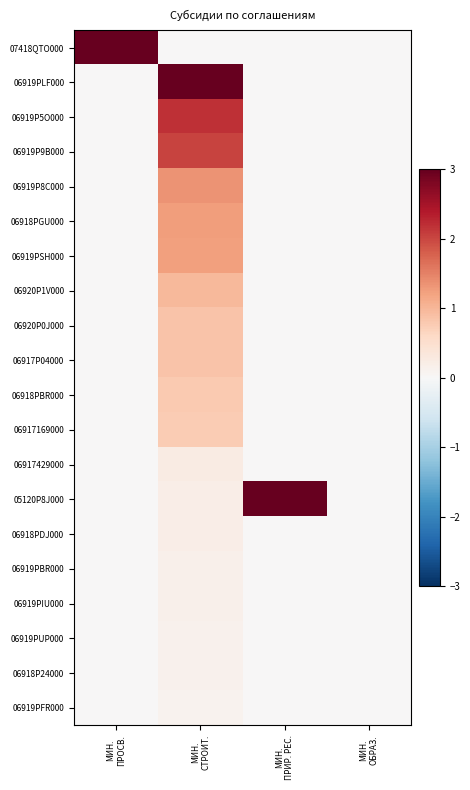

List the series in order of their peak value, lowest first.

06919PFR000, 06918P24000, 06919PUP000, 06919PIU000, 06919PBR000, 06918PDJ000, 06917429000, 06917169000, 06918PBR000, 06917P04000, 06920P0J000, 06920P1V000, 06919PSH000, 06918PGU000, 06919P8C000, 06919P9B000, 06919P5O000, 07418QTO000, 06919PLF000, 05120P8J000